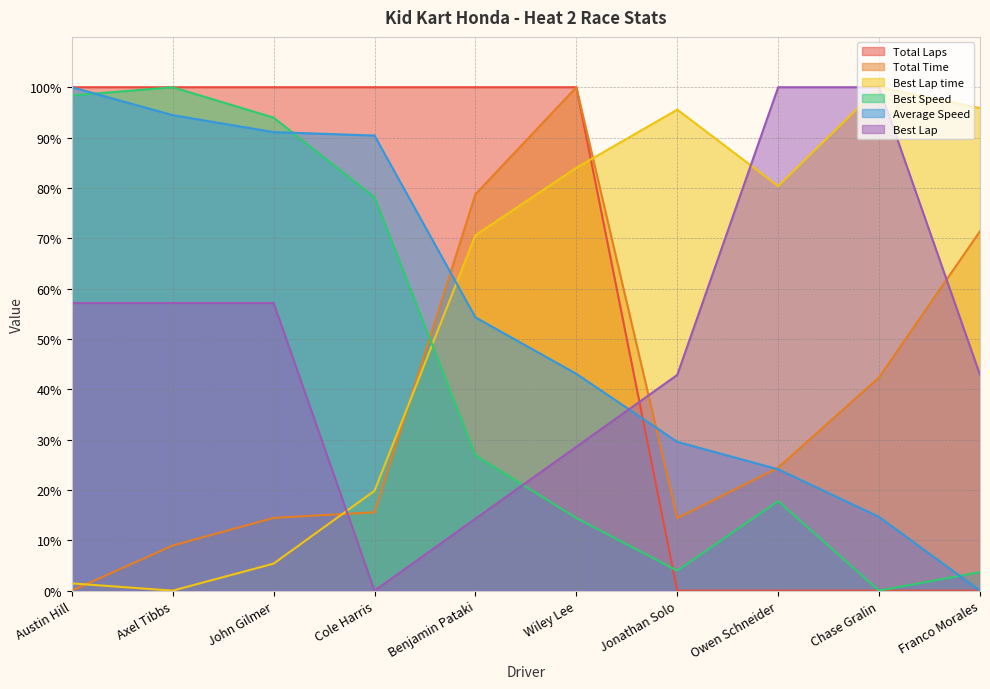

Where does the Best Lap time series first go above 80?

Wiley Lee